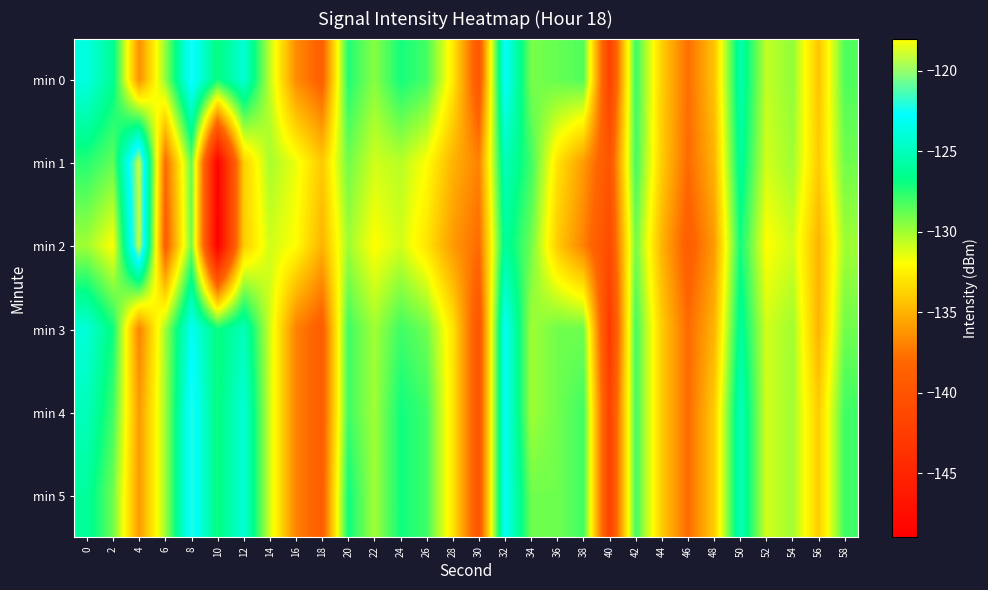

Reading right to left, what are all the values shown in this chart?

min 0: 58=-128.3	56=-134.3	54=-129.7	52=-130.7	50=-125.4	48=-134.3	46=-137.8	44=-133.9	42=-127.8	40=-142.1	38=-128.4	36=-128.8	34=-129.2	32=-122.8	30=-139.7	28=-132.8	26=-128.1	24=-127.1	22=-129.5	20=-127.4	18=-138.8	16=-136.6	14=-130.6	12=-124.2	10=-127.0	8=-122.2	6=-129.7	4=-136.4	2=-126.3	0=-123.7
min 1: 58=-129.0	56=-134.0	54=-130.0	52=-131.0	50=-126.0	48=-135.0	46=-138.0	44=-134.0	42=-128.0	40=-140.0	38=-136.0	36=-133.0	34=-128.0	32=-125.0	30=-137.0	28=-135.0	26=-132.0	24=-130.5	22=-131.0	20=-129.0	18=-134.1	16=-131.6	14=-130.1	12=-133.9	10=-148.9	8=-128.8	6=-138.0	4=-119.0	2=-128.7	0=-127.5
min 2: 58=-130.0	56=-135.0	54=-131.0	52=-132.0	50=-127.0	48=-136.0	46=-139.0	44=-135.0	42=-129.0	40=-141.0	38=-137.0	36=-134.0	34=-129.0	32=-126.0	30=-138.0	28=-136.0	26=-133.0	24=-131.0	22=-132.0	20=-130.0	18=-135.0	16=-132.0	14=-131.0	12=-134.0	10=-149.0	8=-129.0	6=-139.0	4=-119.0	2=-132.0	0=-130.0
min 3: 58=-129.0	56=-135.0	54=-130.0	52=-131.0	50=-126.0	48=-135.0	46=-138.0	44=-134.0	42=-128.0	40=-143.0	38=-129.0	36=-129.0	34=-130.0	32=-123.0	30=-140.0	28=-133.0	26=-129.0	24=-128.0	22=-130.0	20=-128.0	18=-139.0	16=-137.0	14=-131.0	12=-125.0	10=-127.0	8=-123.0	6=-130.0	4=-137.0	2=-127.0	0=-124.0
min 4: 58=-128.0	56=-134.0	54=-130.0	52=-131.0	50=-125.0	48=-134.0	46=-138.0	44=-134.0	42=-128.0	40=-142.0	38=-128.0	36=-129.0	34=-130.0	32=-123.0	30=-140.0	28=-133.0	26=-128.0	24=-127.0	22=-130.0	20=-128.0	18=-139.0	16=-137.0	14=-131.0	12=-124.0	10=-127.0	8=-122.0	6=-130.0	4=-136.0	2=-128.0	0=-125.0
min 5: 58=-128.0	56=-134.0	54=-130.0	52=-131.0	50=-125.0	48=-134.0	46=-138.0	44=-134.0	42=-128.0	40=-142.0	38=-128.0	36=-129.0	34=-129.0	32=-123.0	30=-140.0	28=-133.0	26=-128.0	24=-127.0	22=-130.0	20=-127.0	18=-139.0	16=-137.0	14=-131.0	12=-124.0	10=-127.0	8=-122.0	6=-130.0	4=-136.0	2=-129.0	0=-126.0